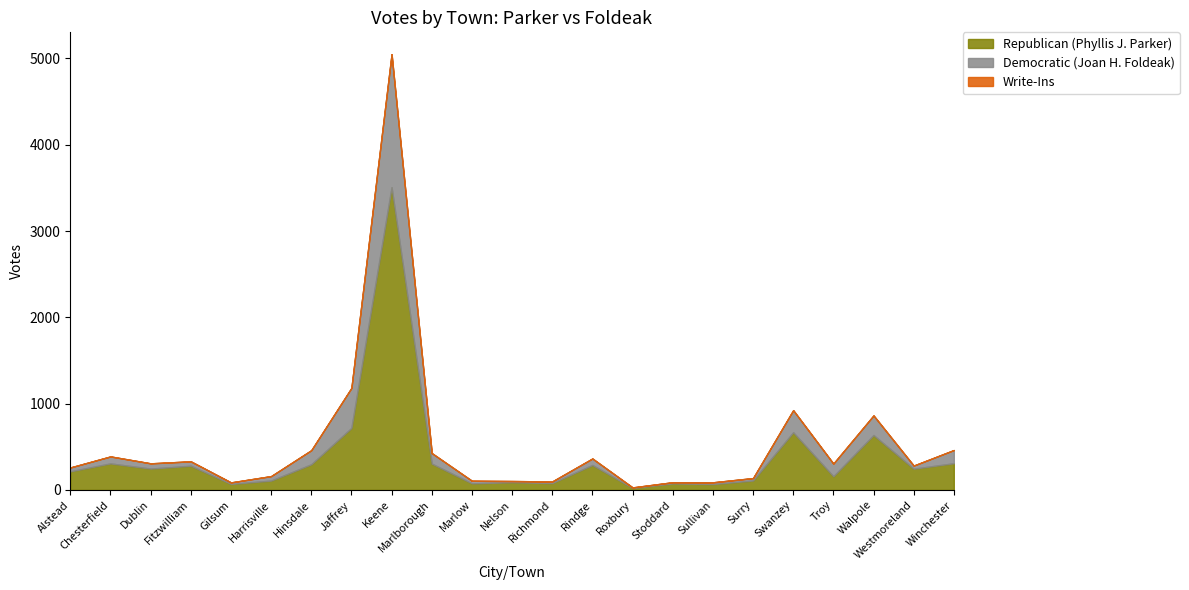

The Republican (Phyllis J. Parker) series shows 289 at Rindge. True or false?

True